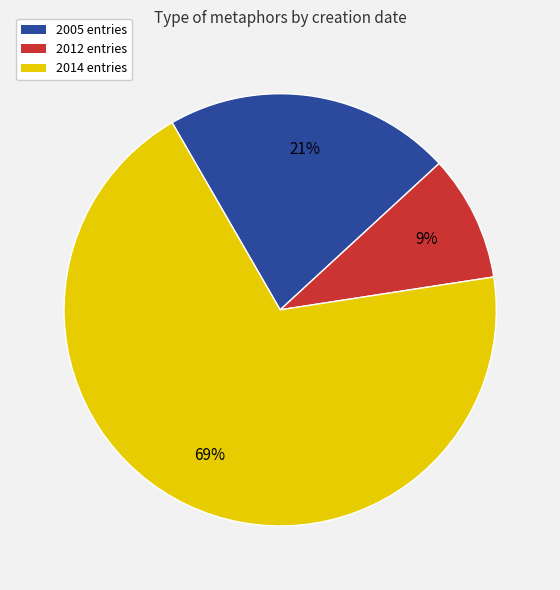

To the nearest percent, what is the average slice percentage?

33%